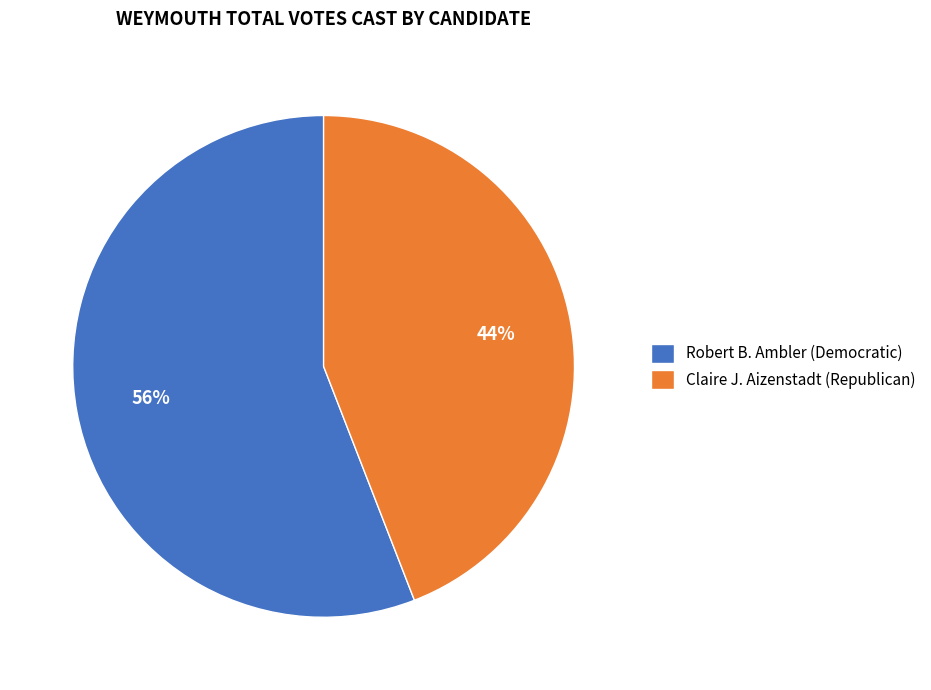

Combined, do Robert B. Ambler (Democratic) and Claire J. Aizenstadt (Republican) account for over 50%?

Yes